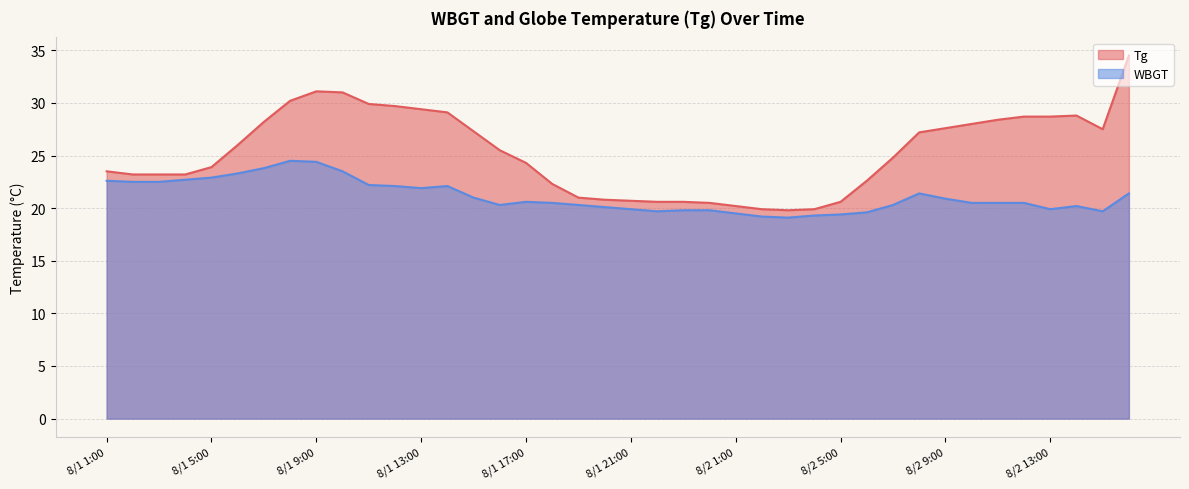

Is it true that Tg equals 10.7 at 8/2 14:00?

False